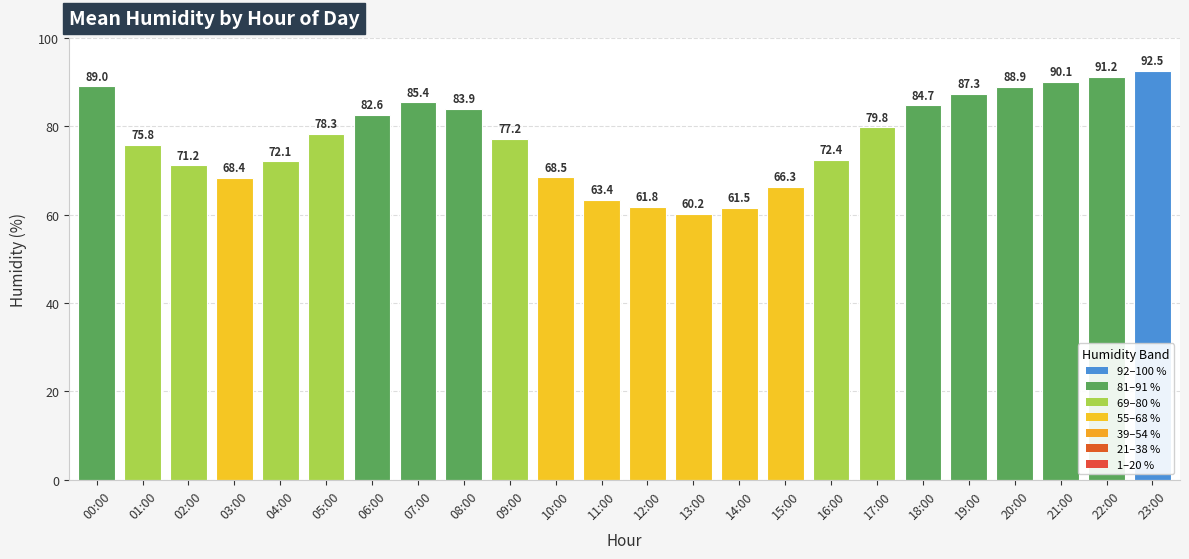

Rank the categories by value from lowest to highest.

13:00, 14:00, 12:00, 11:00, 15:00, 03:00, 10:00, 02:00, 04:00, 16:00, 01:00, 09:00, 05:00, 17:00, 06:00, 08:00, 18:00, 07:00, 19:00, 20:00, 00:00, 21:00, 22:00, 23:00